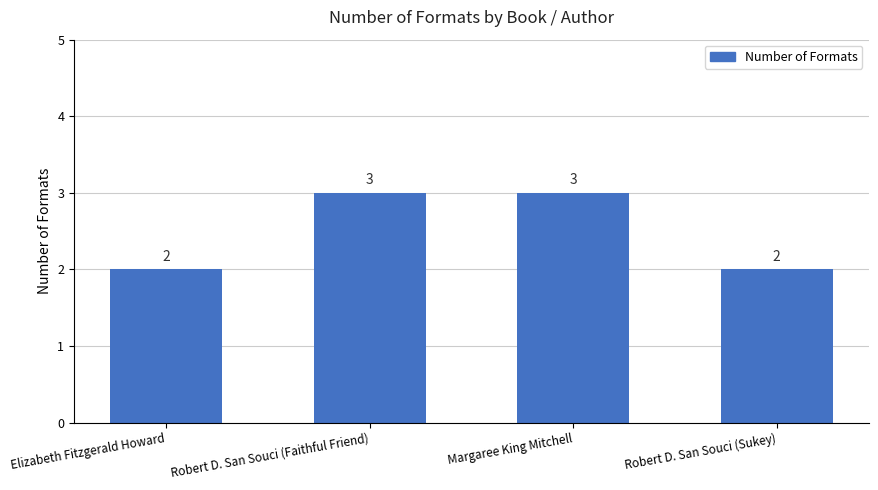

How many bars are there in total?

4